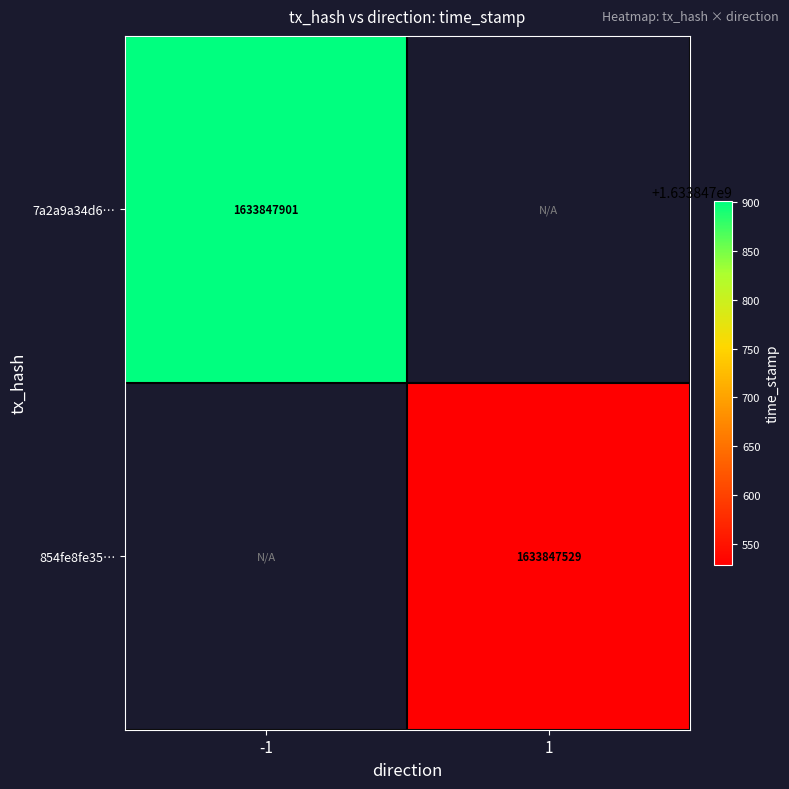

Which series has the largest total across all categories?

7a2a9a34d621eca852e04b1fbbe6c96380d9a2f